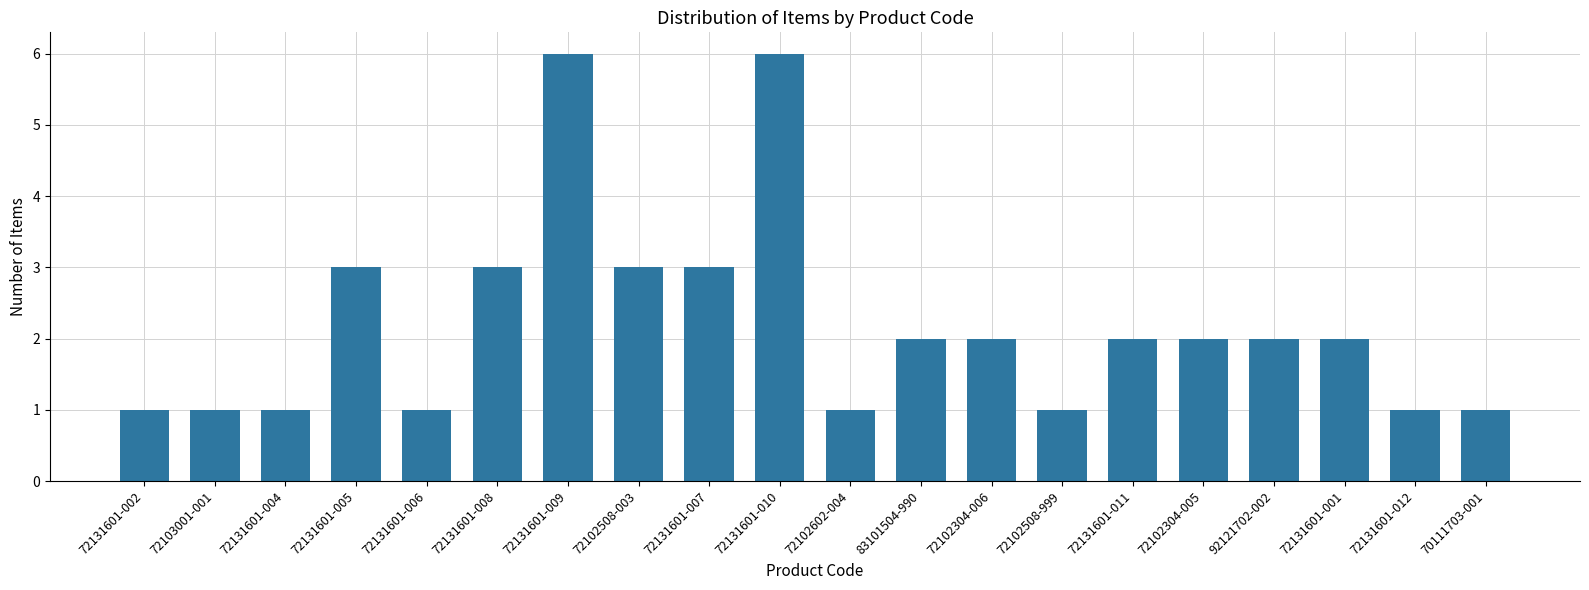

What is the greatest value displayed?

6